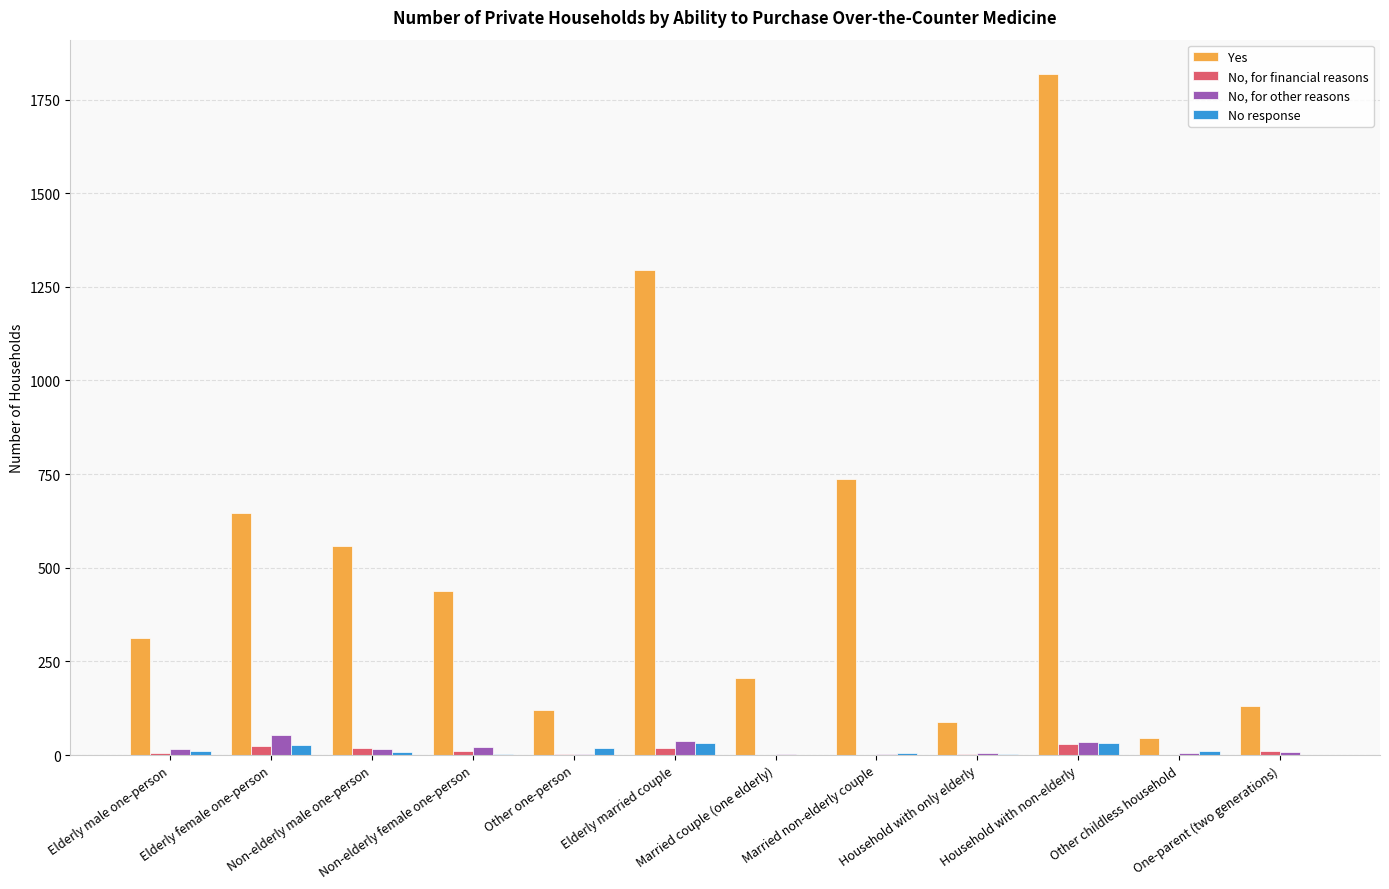

What is the total value across all series at Household with only elderly?

98